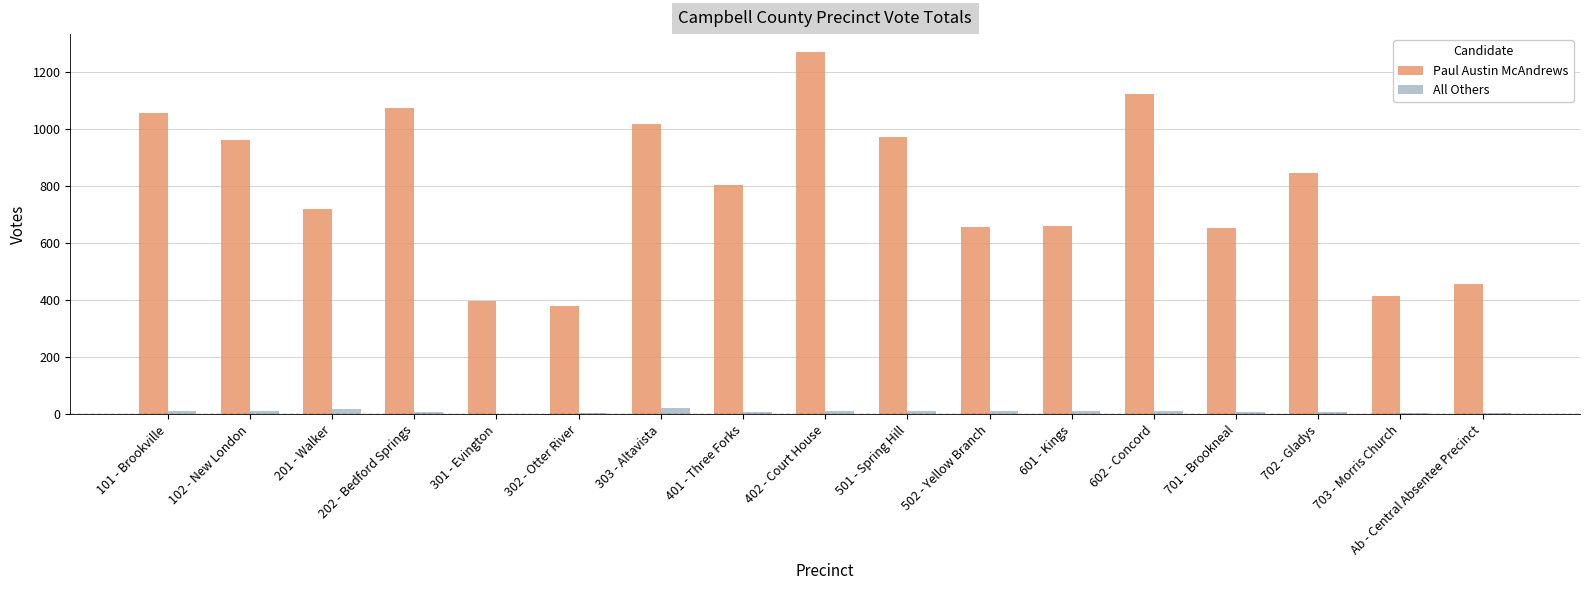

The Paul Austin McAndrews series shows 974 at 501 - Spring Hill. True or false?

True